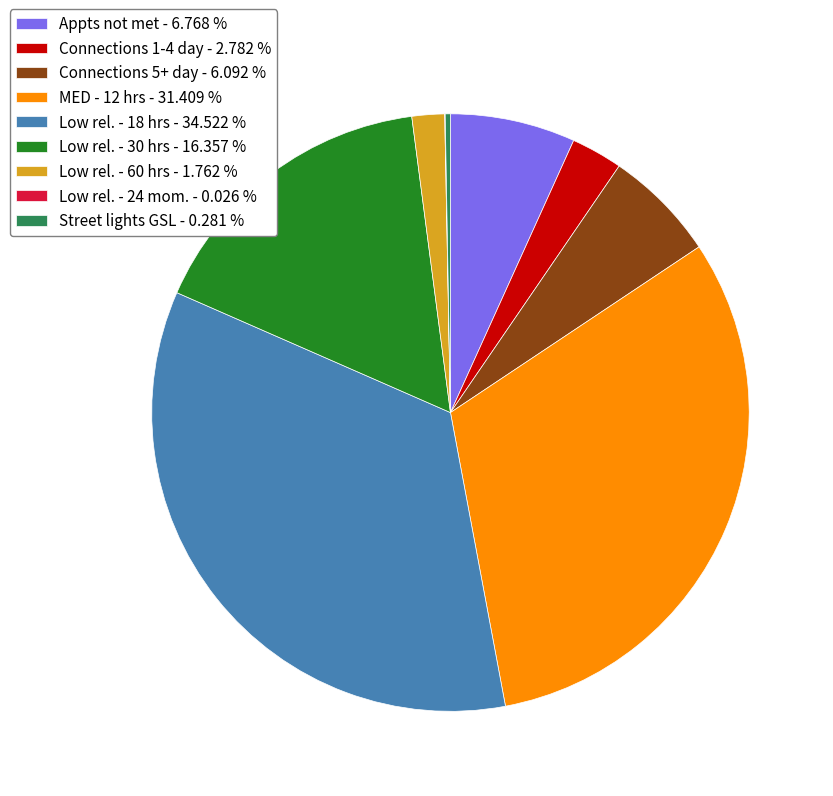

Is MED - 12 hrs - 31.409 % the majority of the pie?

No